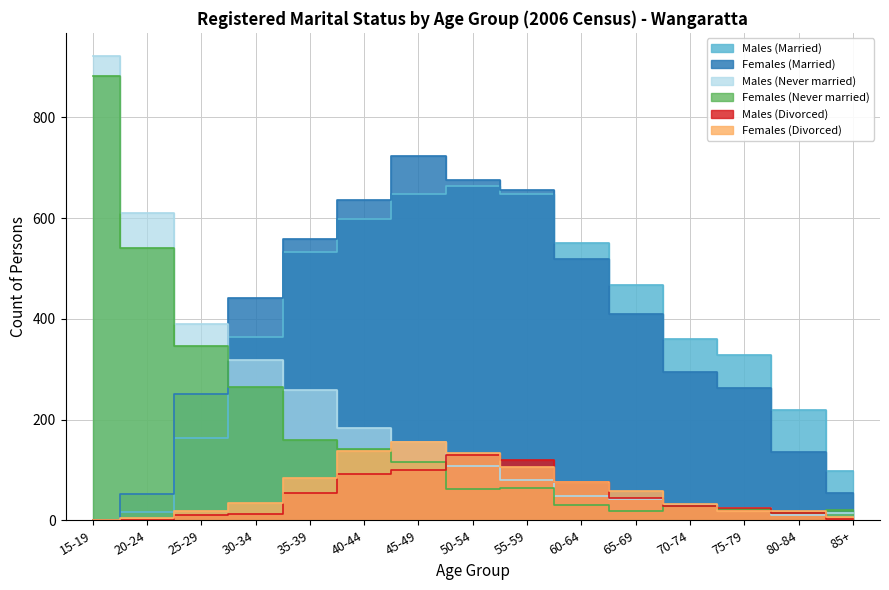

At which category does Females (Divorced) reach its first local peak?

45-49